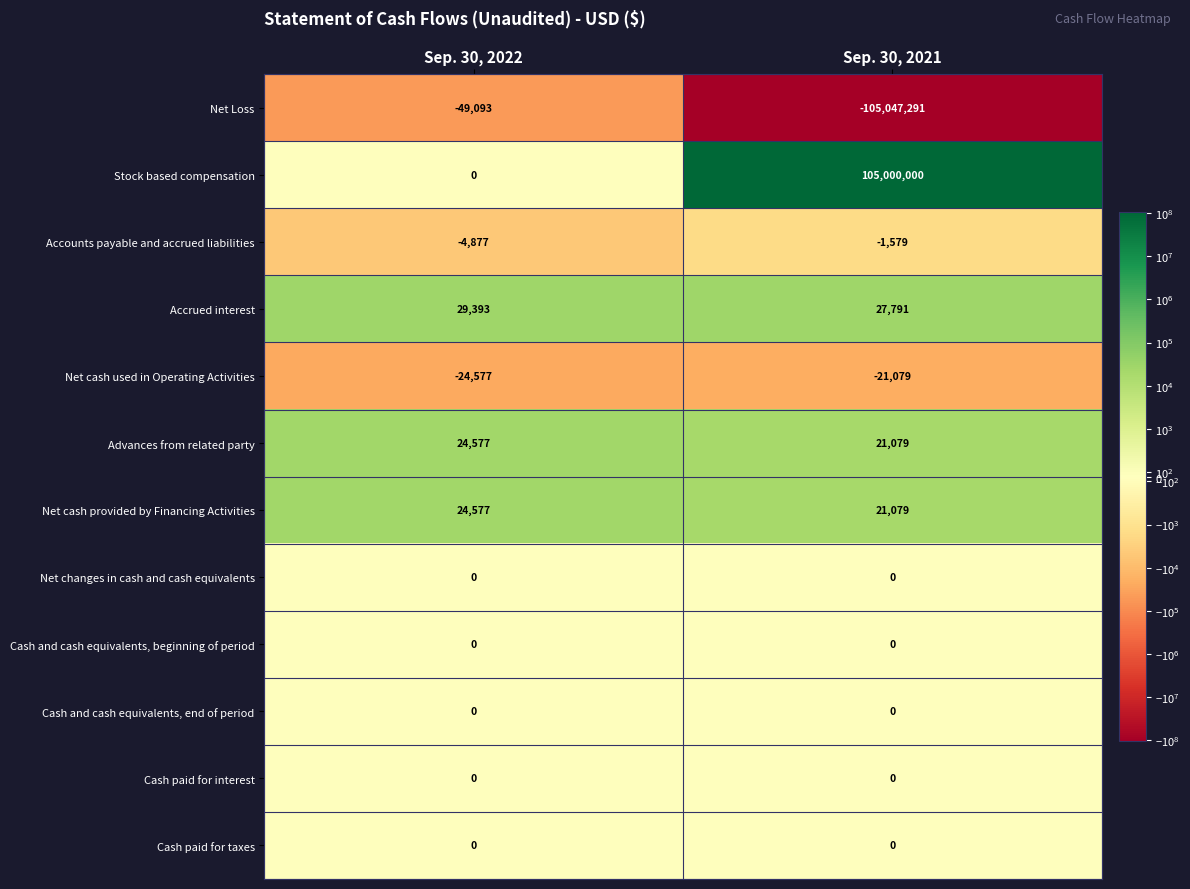

Reading right to left, transcribe all the data shown in this chart.

Net Loss: Sep. 30, 2021=-105047291	Sep. 30, 2022=-49093
Stock based compensation: Sep. 30, 2021=105000000	Sep. 30, 2022=0
Accounts payable and accrued liabilities: Sep. 30, 2021=-1579	Sep. 30, 2022=-4877
Accrued interest: Sep. 30, 2021=27791	Sep. 30, 2022=29393
Net cash used in Operating Activities: Sep. 30, 2021=-21079	Sep. 30, 2022=-24577
Advances from related party: Sep. 30, 2021=21079	Sep. 30, 2022=24577
Net cash provided by Financing Activities: Sep. 30, 2021=21079	Sep. 30, 2022=24577
Net changes in cash and cash equivalents: Sep. 30, 2021=0	Sep. 30, 2022=0
Cash and cash equivalents, beginning of period: Sep. 30, 2021=0	Sep. 30, 2022=0
Cash and cash equivalents, end of period: Sep. 30, 2021=0	Sep. 30, 2022=0
Cash paid for interest: Sep. 30, 2021=0	Sep. 30, 2022=0
Cash paid for taxes: Sep. 30, 2021=0	Sep. 30, 2022=0